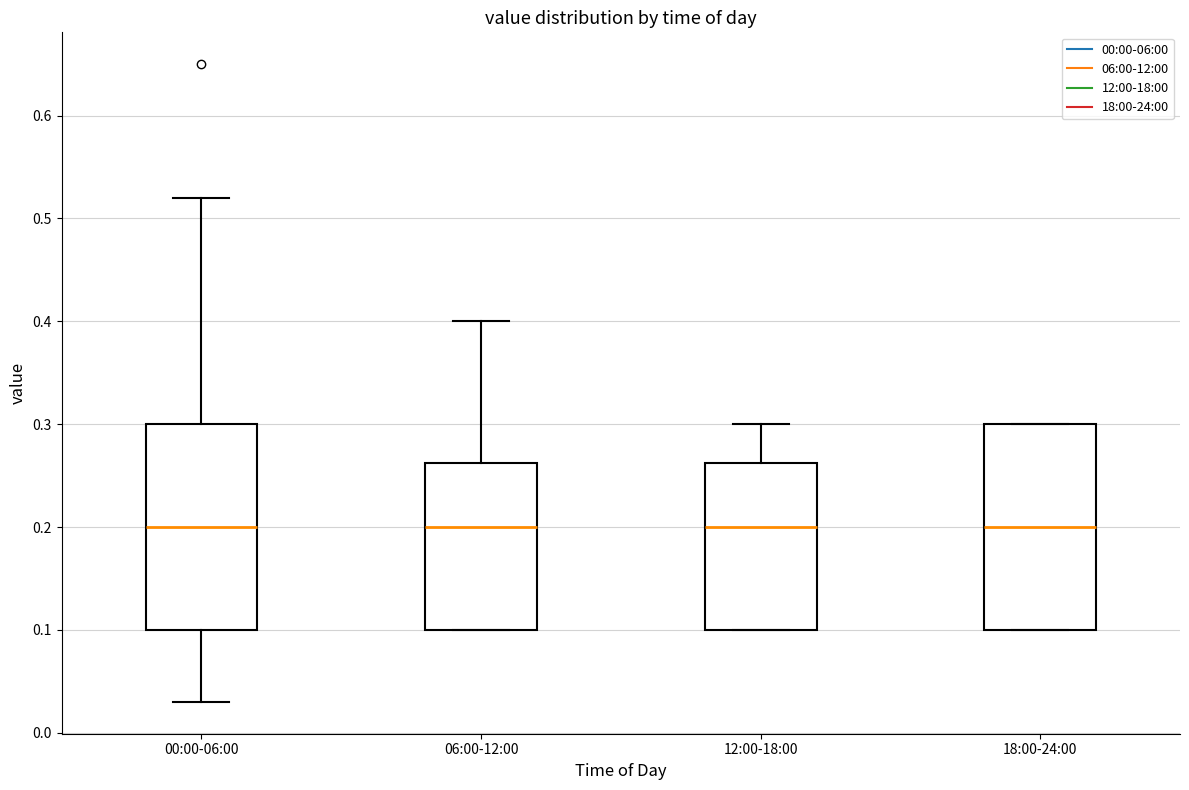

Reading left to right, read every box against the y-axis: the position of its median line, the range the box covers, and the ends of its whiskers. The values are not printed on the chart, so give them approximately, as read against the axis.

00:00-06:00: median 0.20, box 0.10 to 0.30, whiskers 0.03 to 0.52
06:00-12:00: median 0.20, box 0.10 to 0.26, whiskers 0.10 to 0.40
12:00-18:00: median 0.20, box 0.10 to 0.26, whiskers 0.10 to 0.30
18:00-24:00: median 0.20, box 0.10 to 0.30, whiskers 0.10 to 0.30